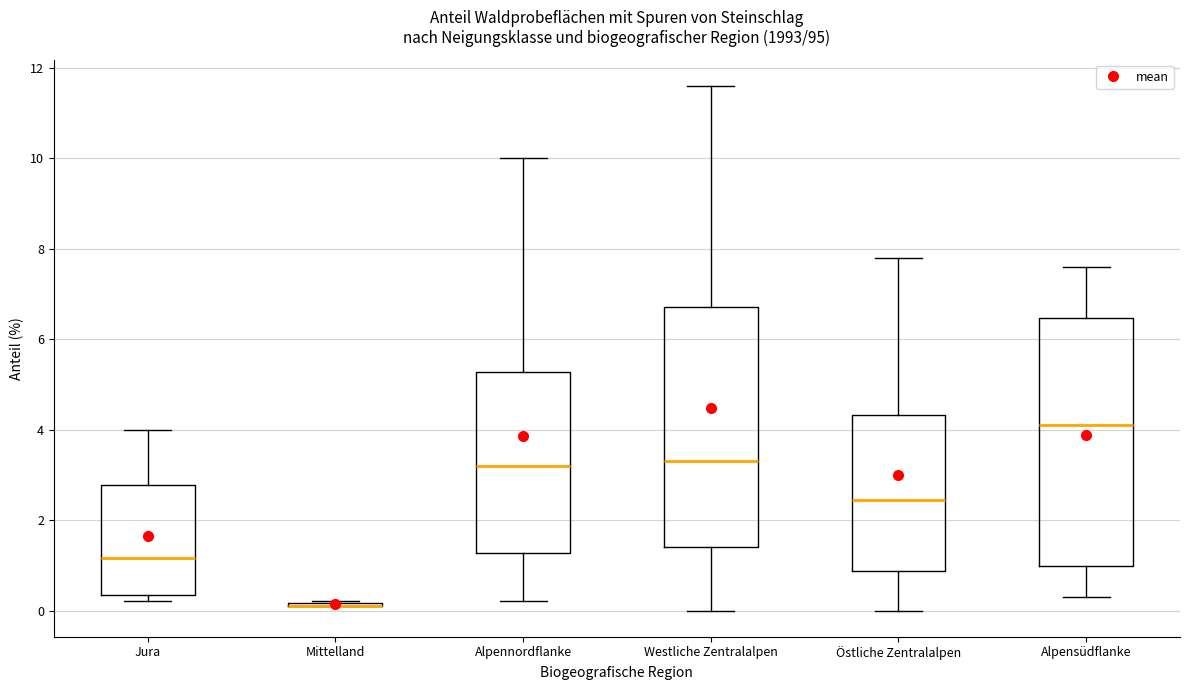

Reading left to right, transcribe this box plot: for each box, give where its median line is, the range the box spans, and where its two whiskers end, as read against the y-axis. The values are not printed on the chart, so give them approximately, as read against the axis.

Jura: median 1.2, box 0.4 to 2.8, whiskers 0.2 to 4.0
Mittelland: box collapsed to a line at 0.2, whiskers 0.2 to 0.2
Alpennordflanke: median 3.2, box 1.2 to 5.2, whiskers 0.2 to 10.0
Westliche Zentralalpen: median 3.4, box 1.4 to 6.8, whiskers 0.0 to 11.6
Östliche Zentralalpen: median 2.4, box 0.8 to 4.4, whiskers 0.0 to 7.8
Alpensüdflanke: median 4.2, box 1.0 to 6.4, whiskers 0.4 to 7.6